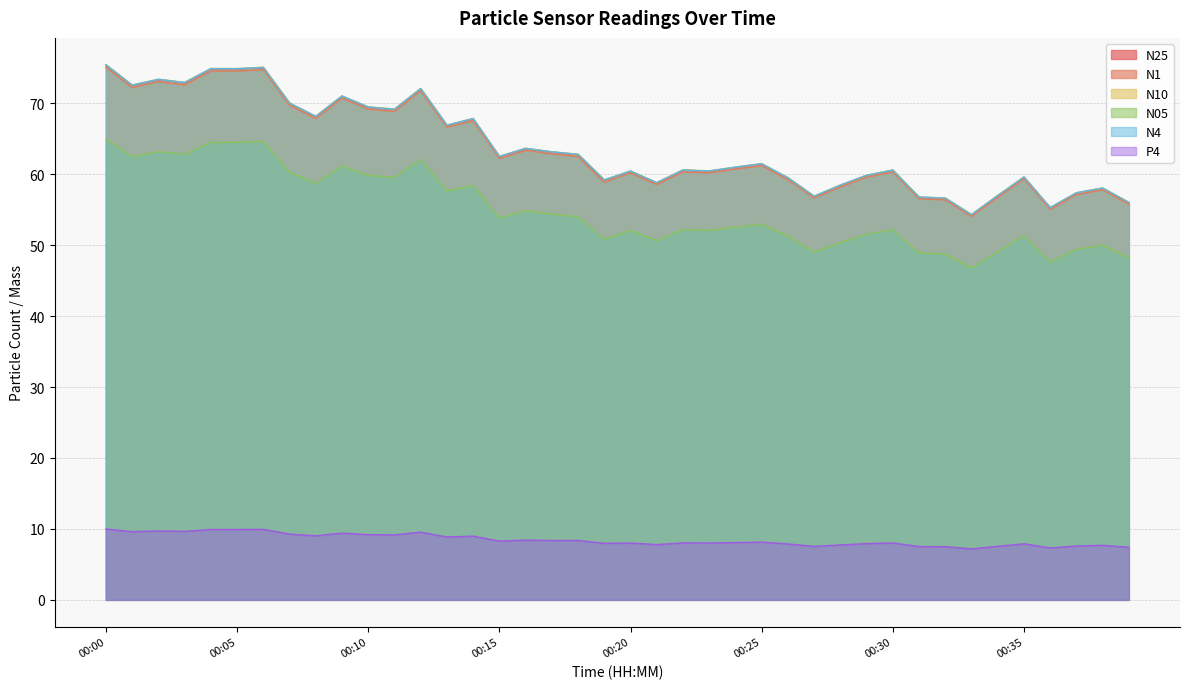

Between 00:17 and 00:16, which is larger?

00:16